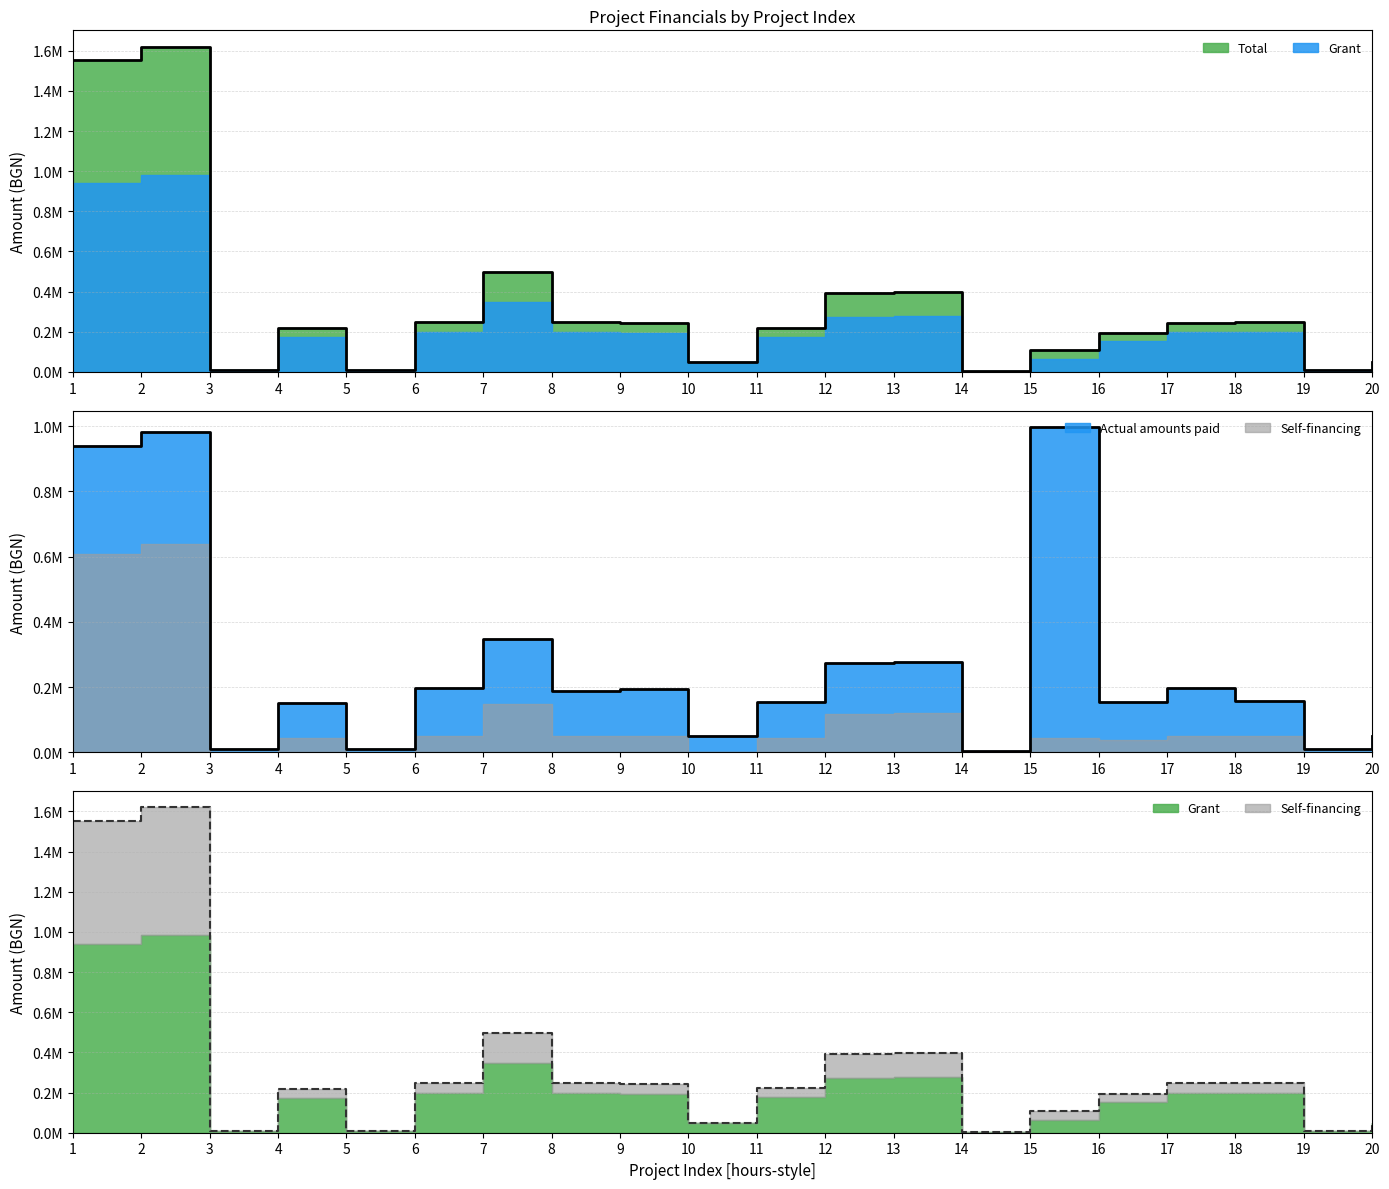

What is the average value of the Actual amounts paid series?

267267.9